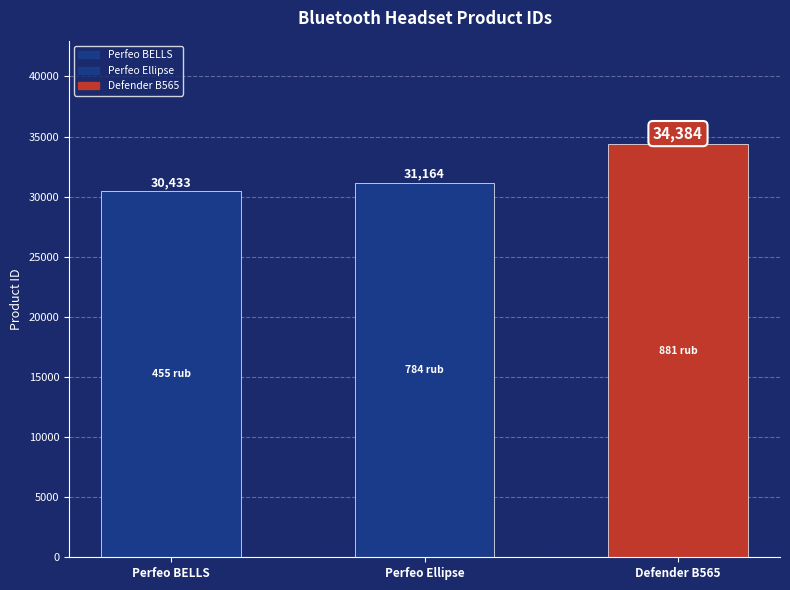

What is the change in value from Perfeo Ellipse to Defender B565?

+3220